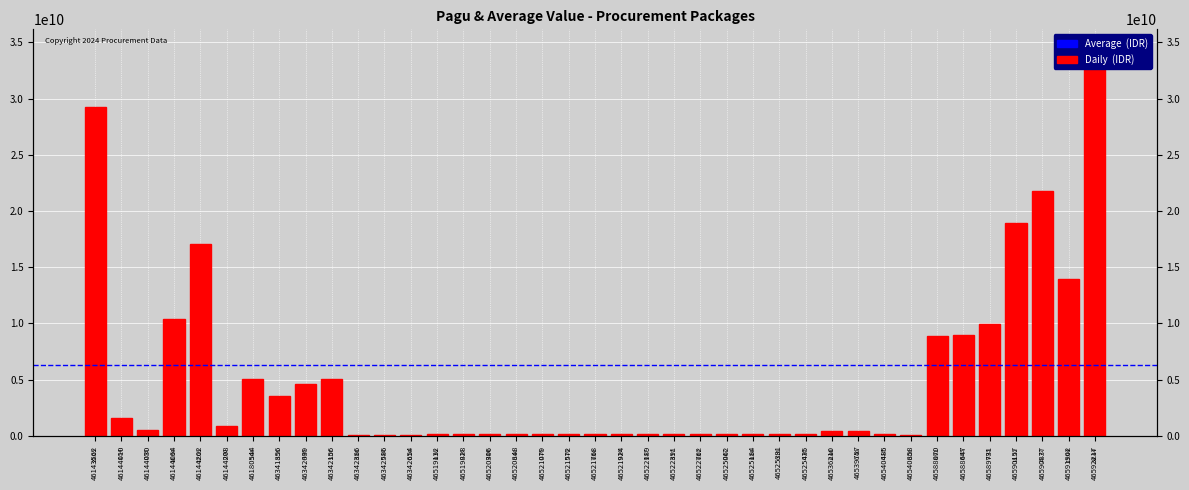

How many bars are there in total?

39